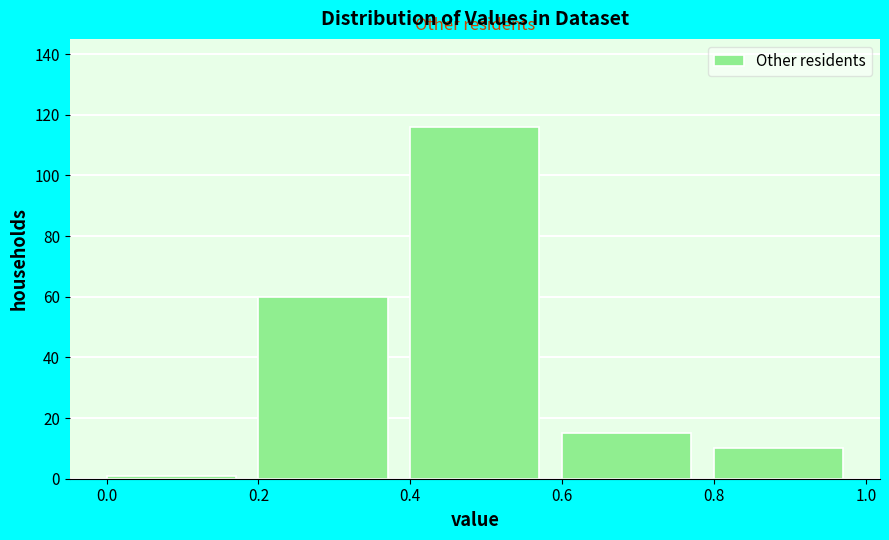

How tall is the bar that spans 0.2 to 0.4 on the x-axis? The values are not printed on the chart, so give them approximately, as read against the axis.

60